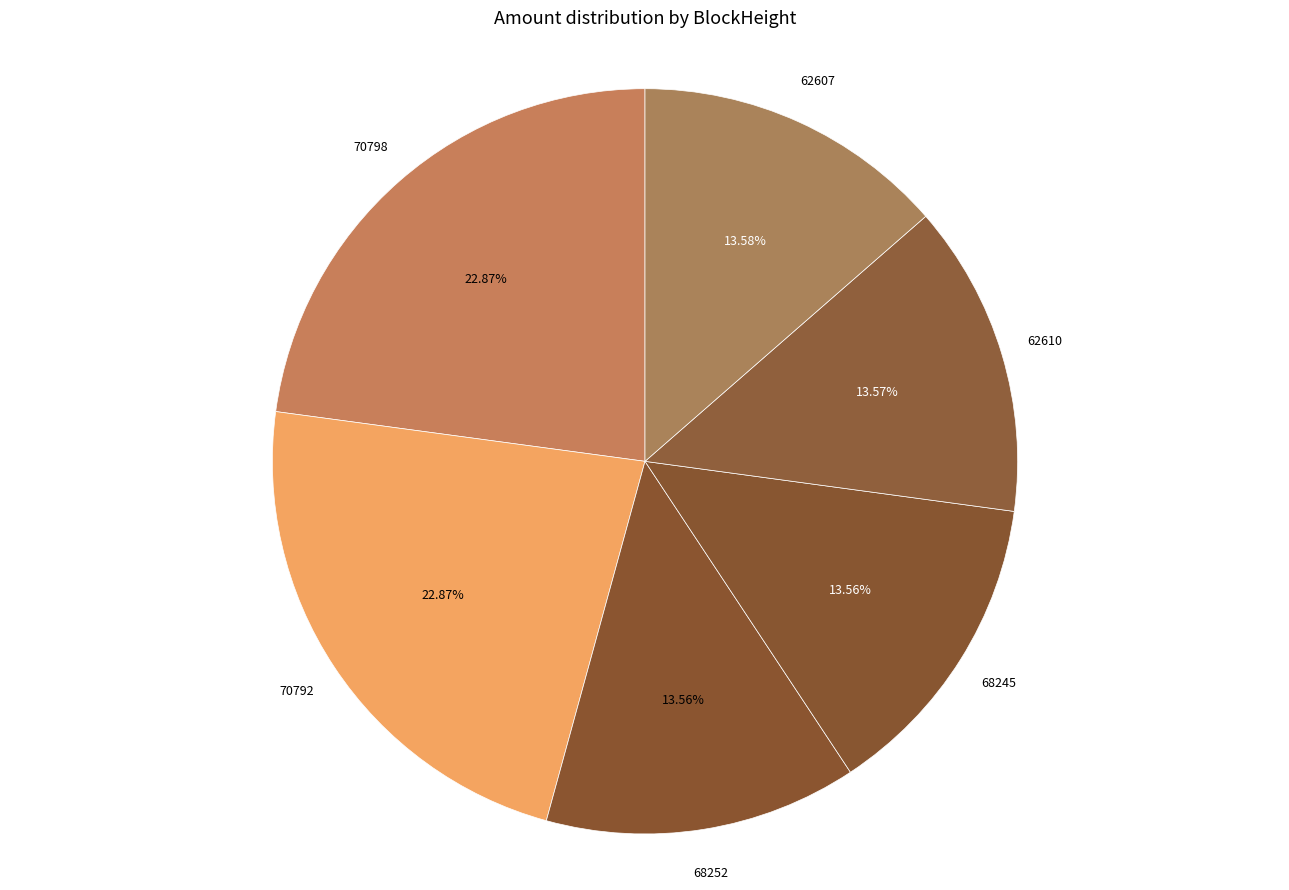

What is the ratio of the value at 70792 to the value at 68245?

1.7